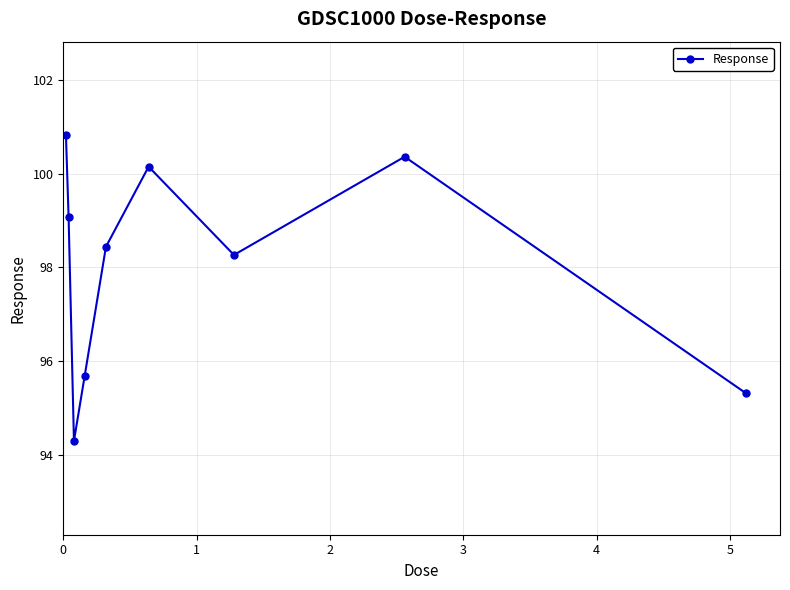

What is the value of the 5th point from the left?

98.4